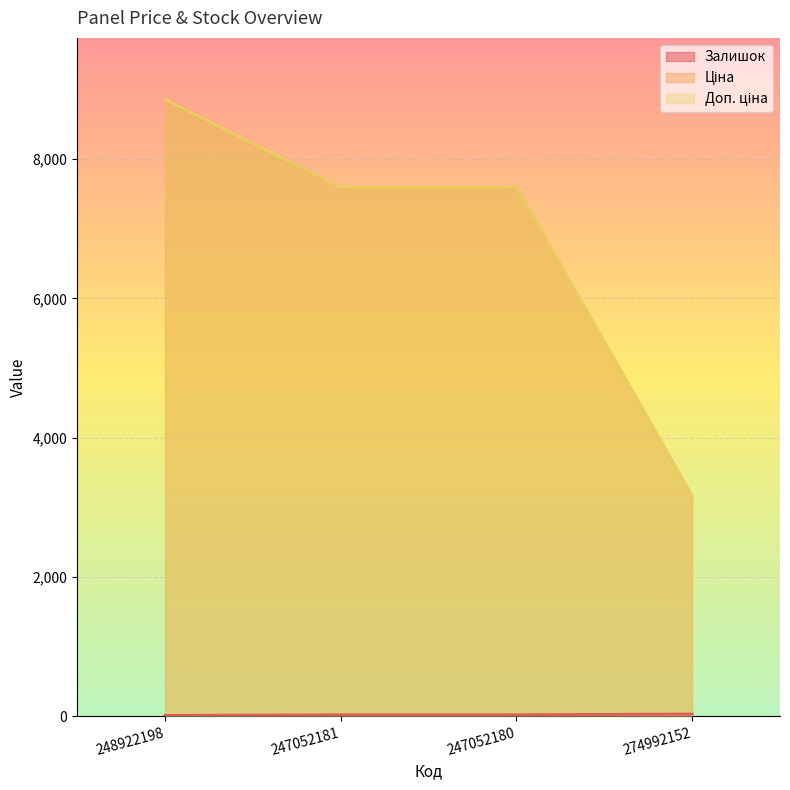

Reading right to left, list all the values displayed in this chart.

Залишок: 31.0	21.0	20.0	11.0
Ціна: 3157.9	7596.5	7596.5	8856.7
Доп. ціна: 3158.0	7596.5	7596.5	8856.7